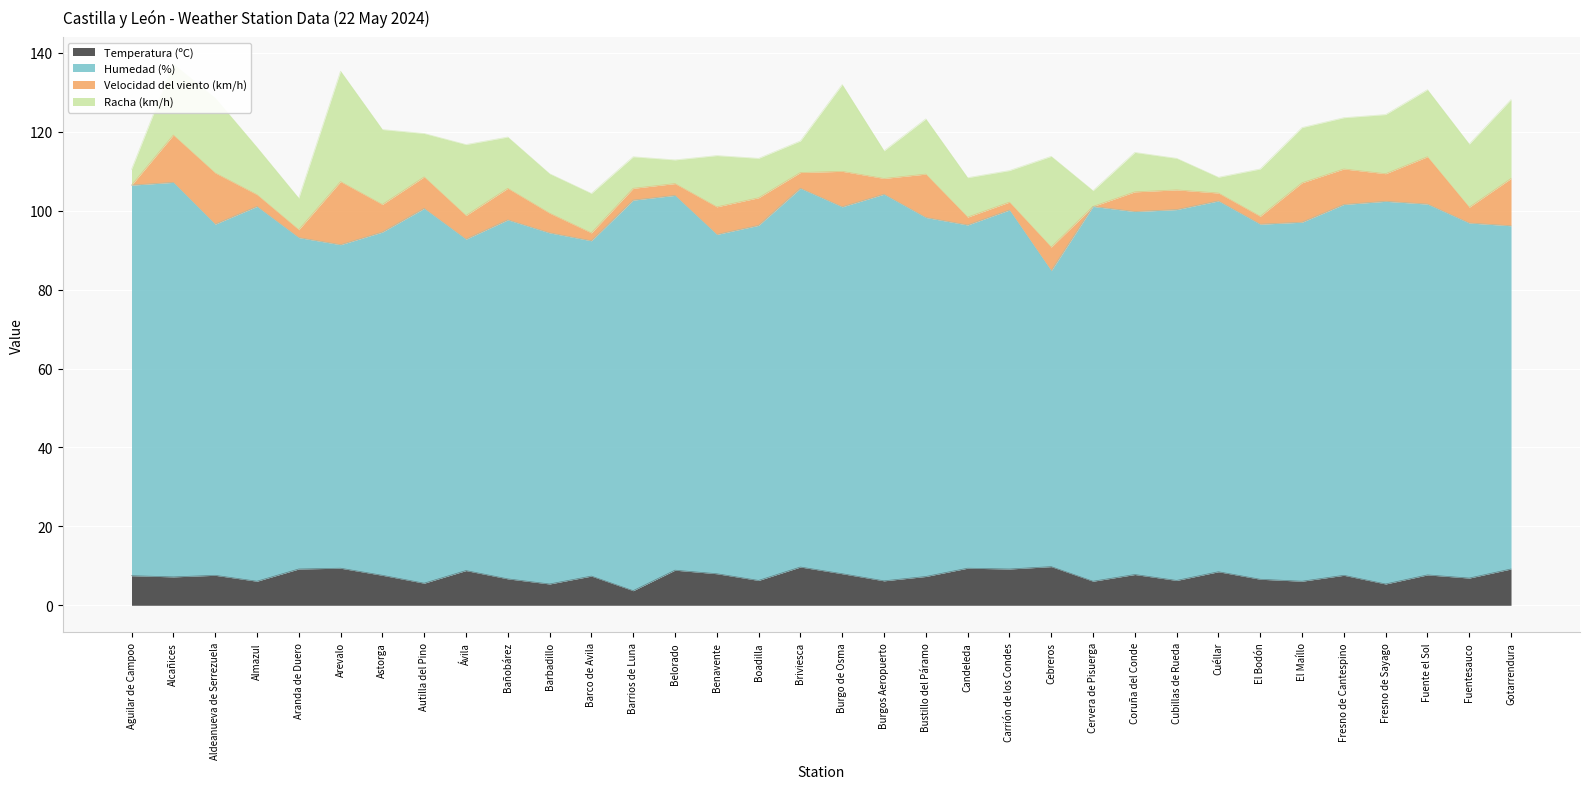

True or false: Temperatura (ºC) has more than 1 interior local peaks.

True